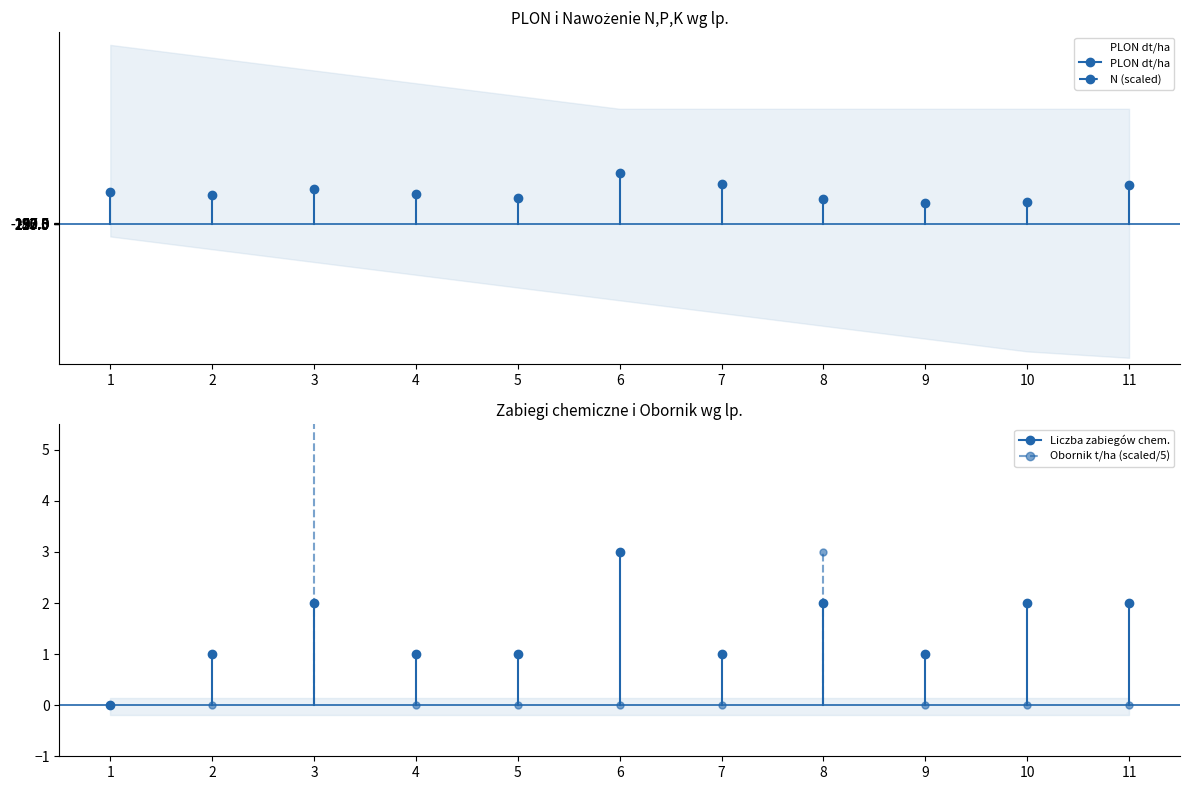

The value at 6 is 88.6. True or false?

False